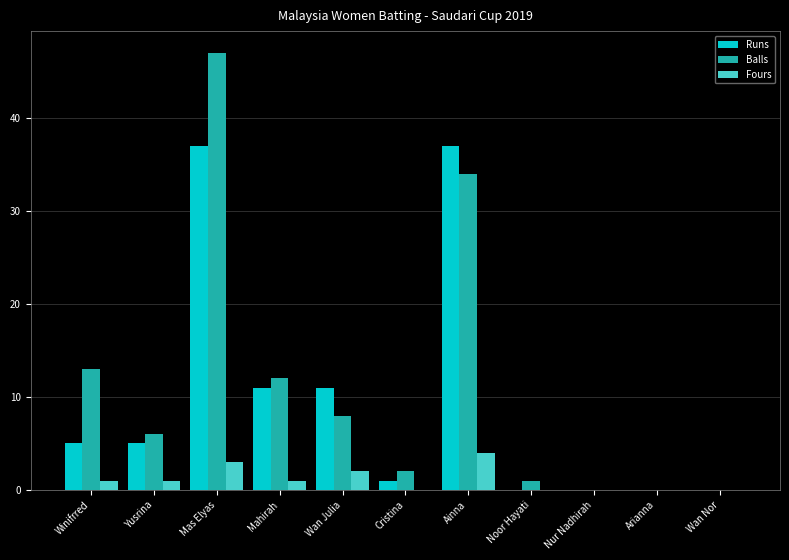

How many categories are shown in the chart?

11